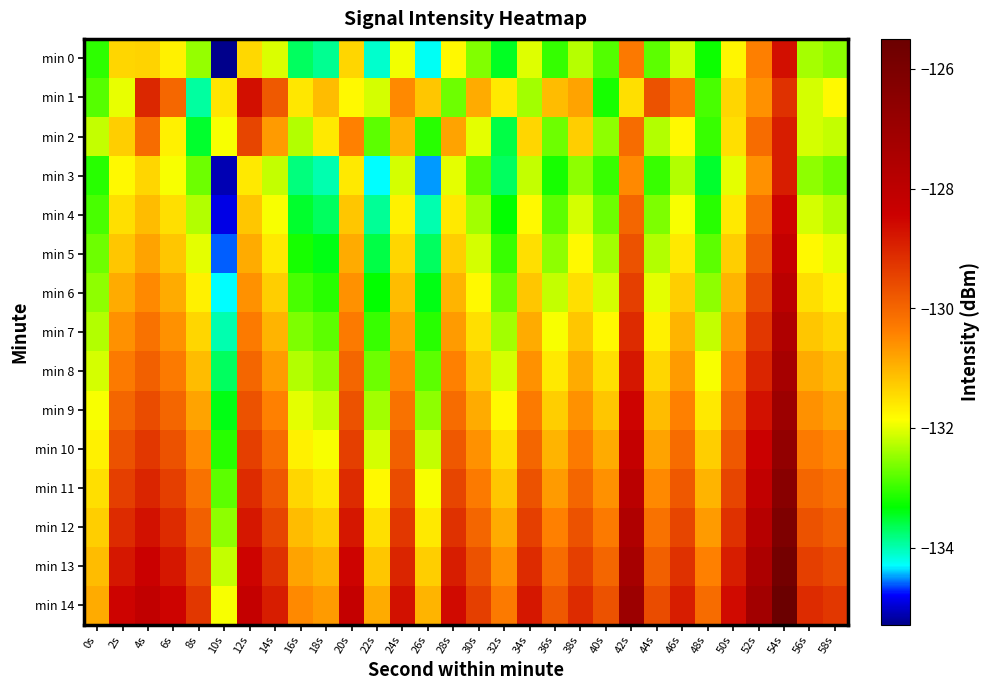

Count the number of data series in this chart.

15